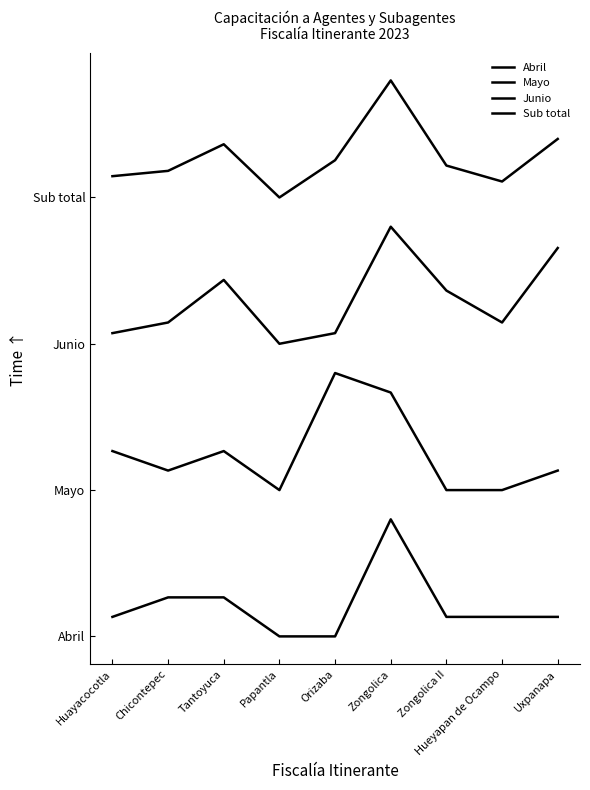

What is the label of the 7th point from the left?

Zongolica II